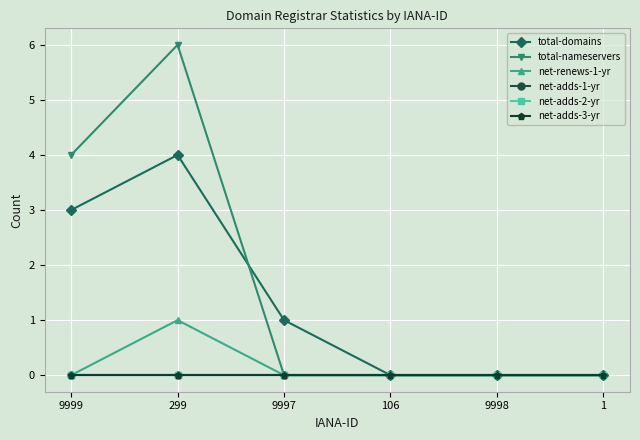

True or false: total-domains has more than 2 interior local peaks.

False